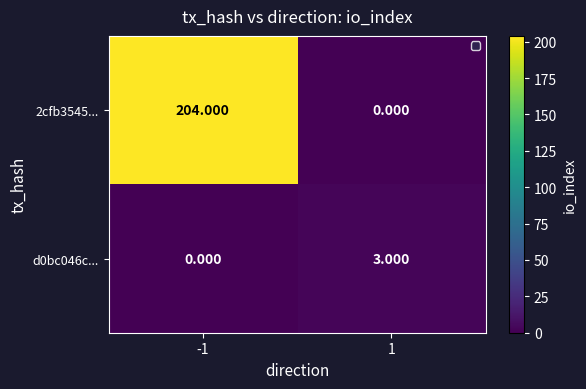

How many series are shown in this chart?

2